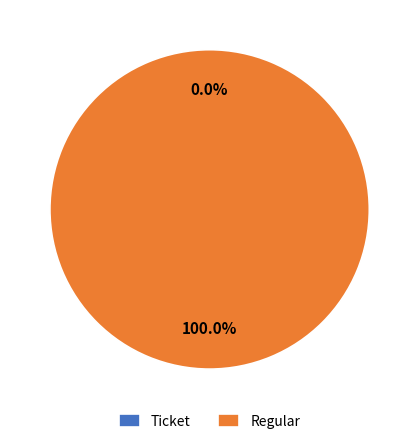

How many segments does this pie chart have?

2